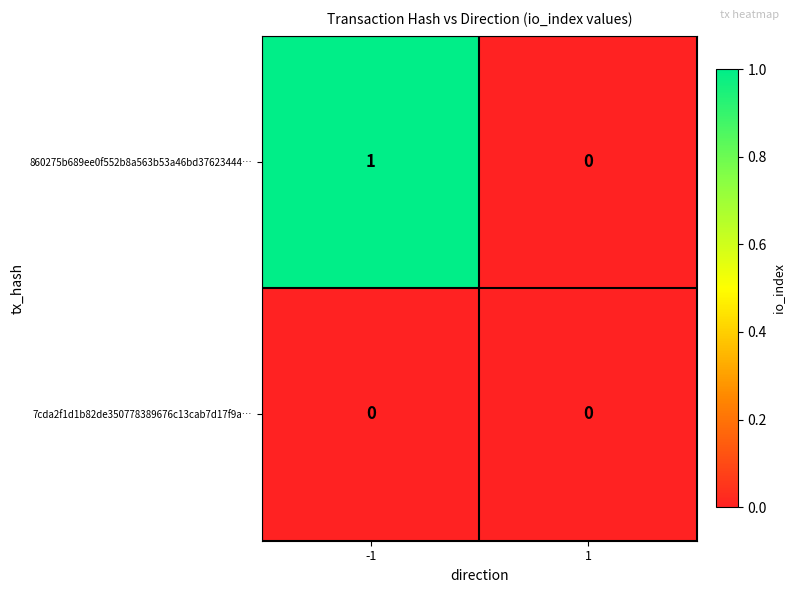

What is the spread (max minus min) of values at -1?

1